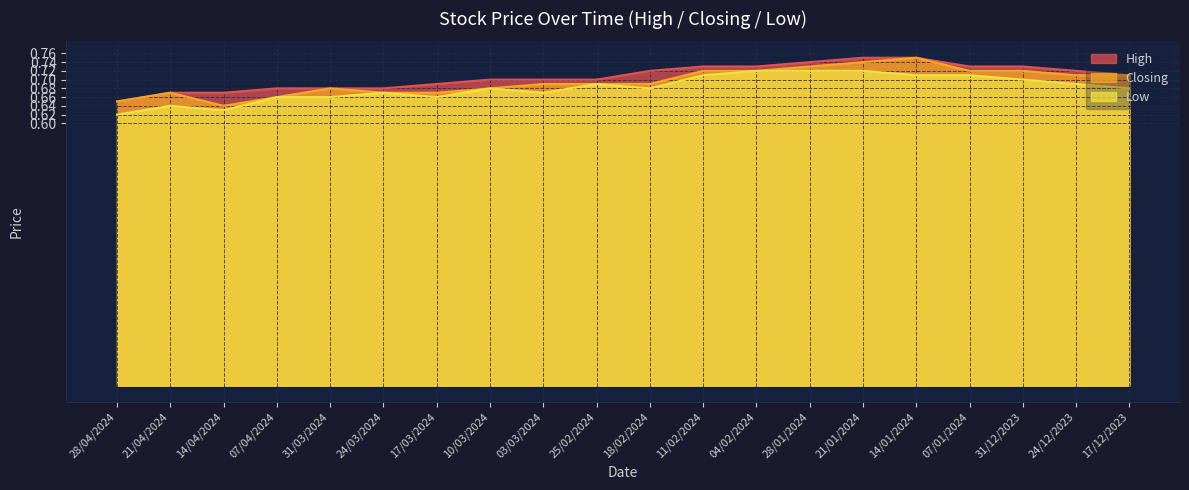

Is the value of High at 07/01/2024 greater than the value of Closing at 10/03/2024?

Yes